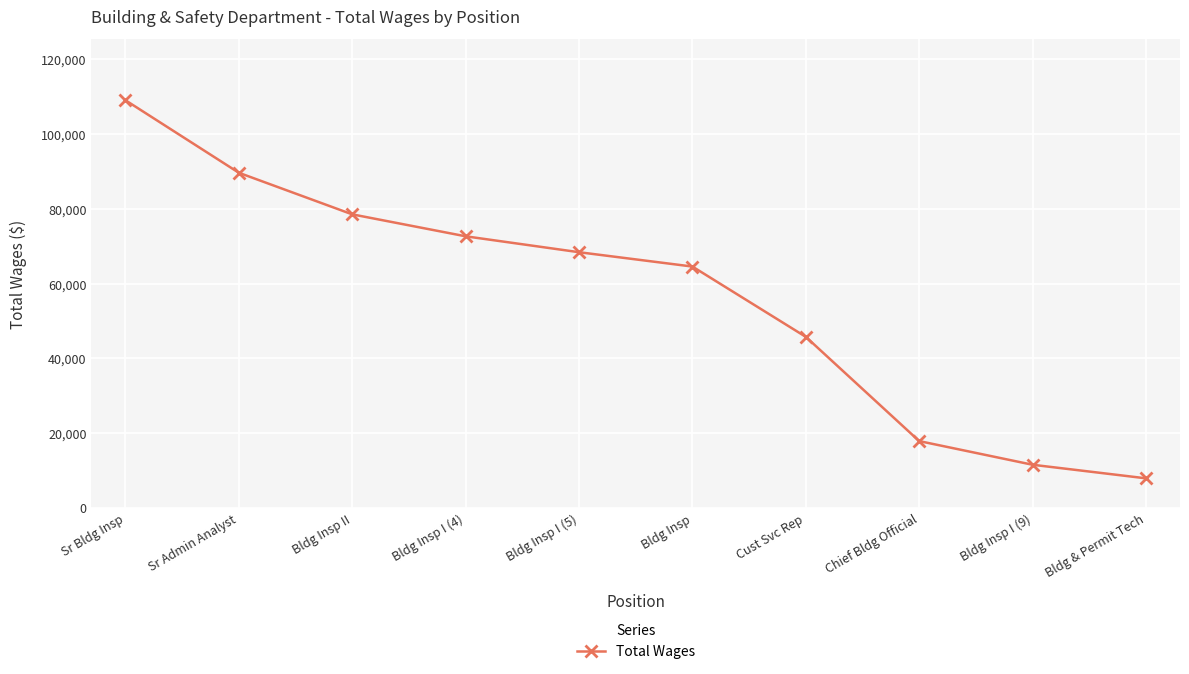

Does the chart display data point markers on the line(s)?

Yes